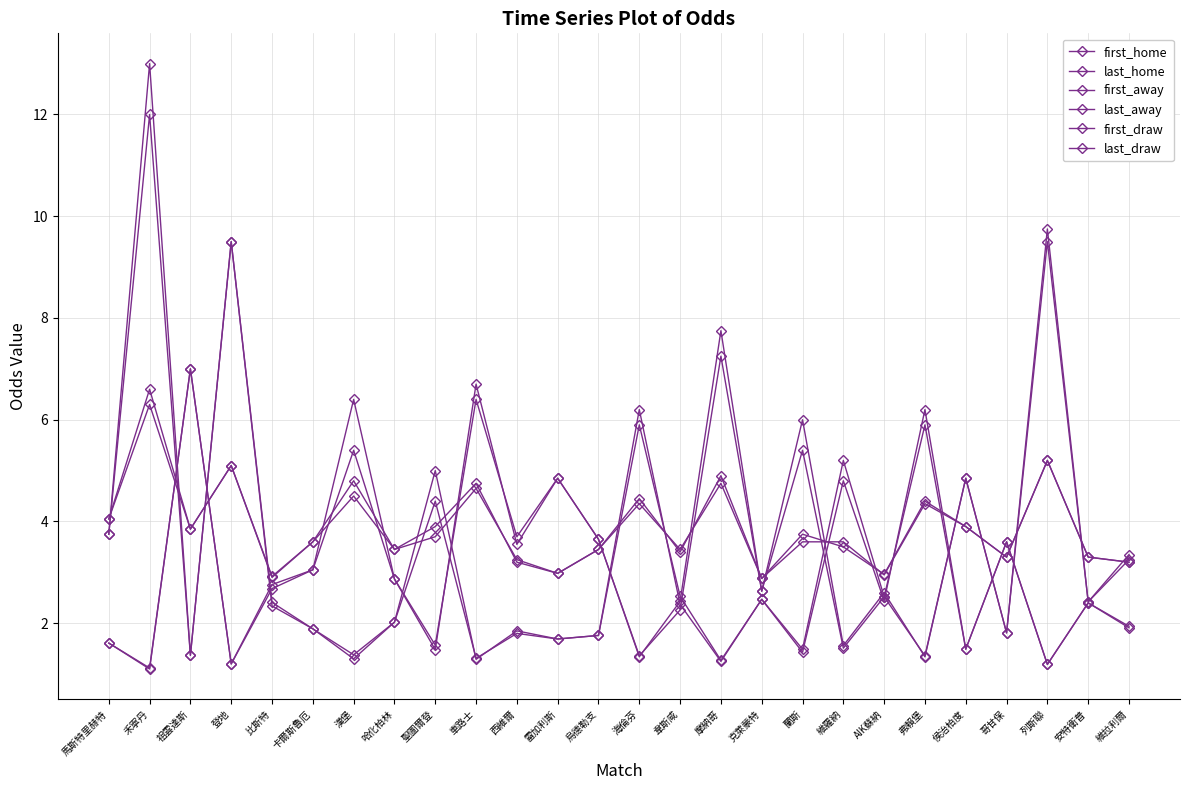

How many values in the first_away series exceed 2?

18